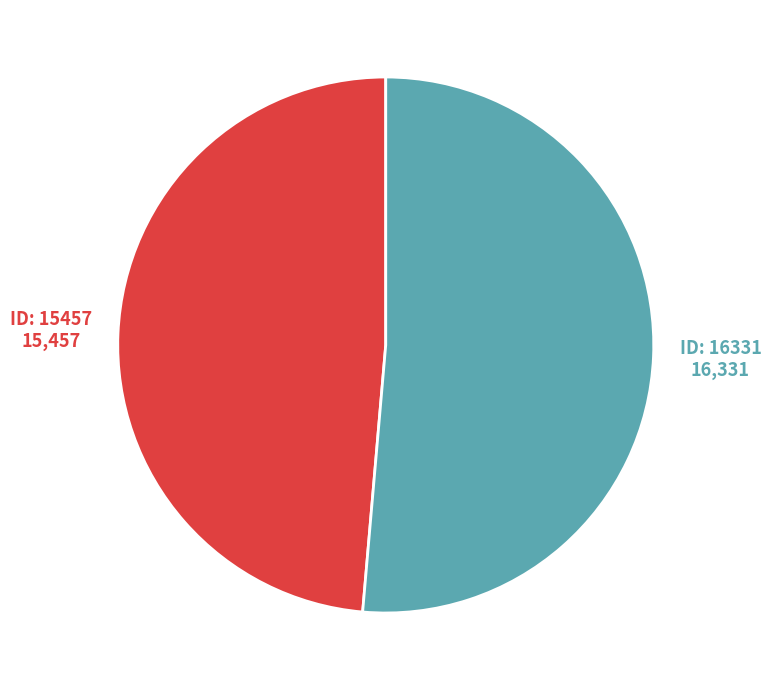

Is it true that ID: 16331 is 60% of the pie?

False